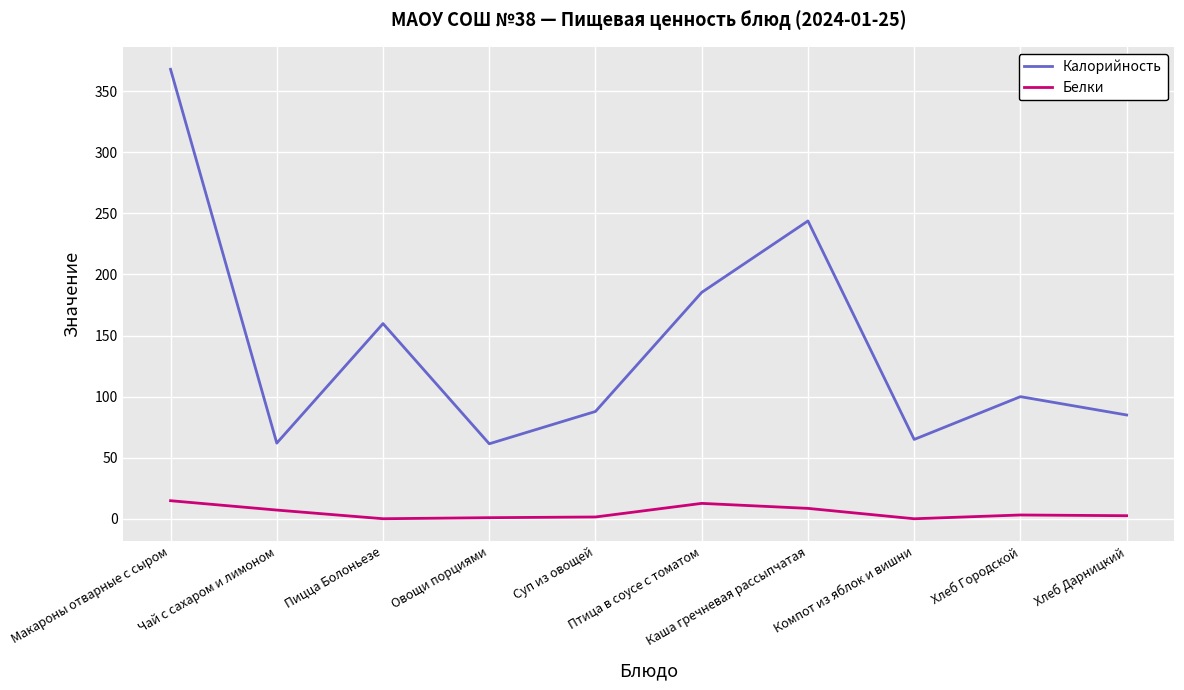

What is the average value of the Белки series?

5.2